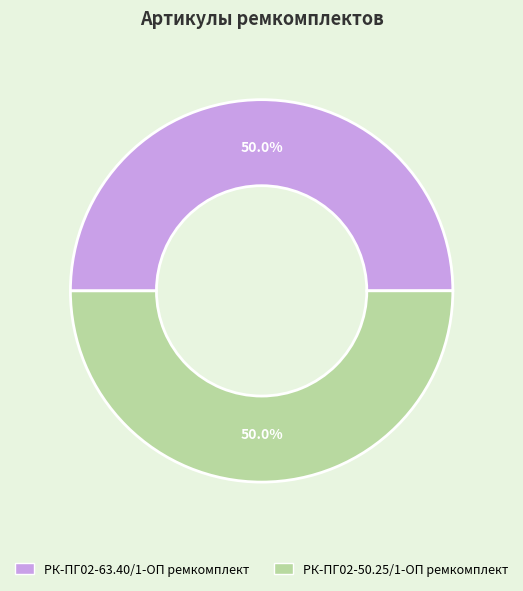

How many segments does this pie chart have?

2